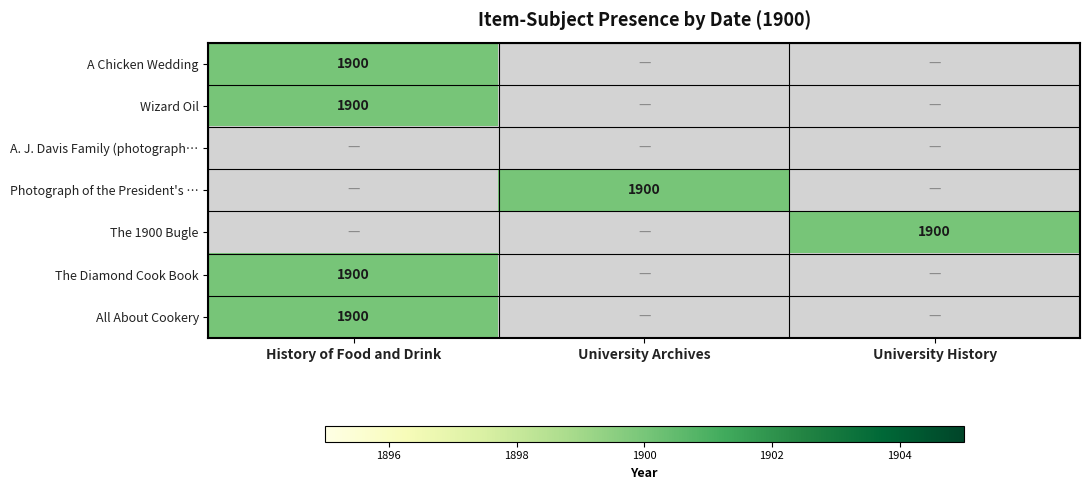

What is the sum of all All About Cookery values?

1900